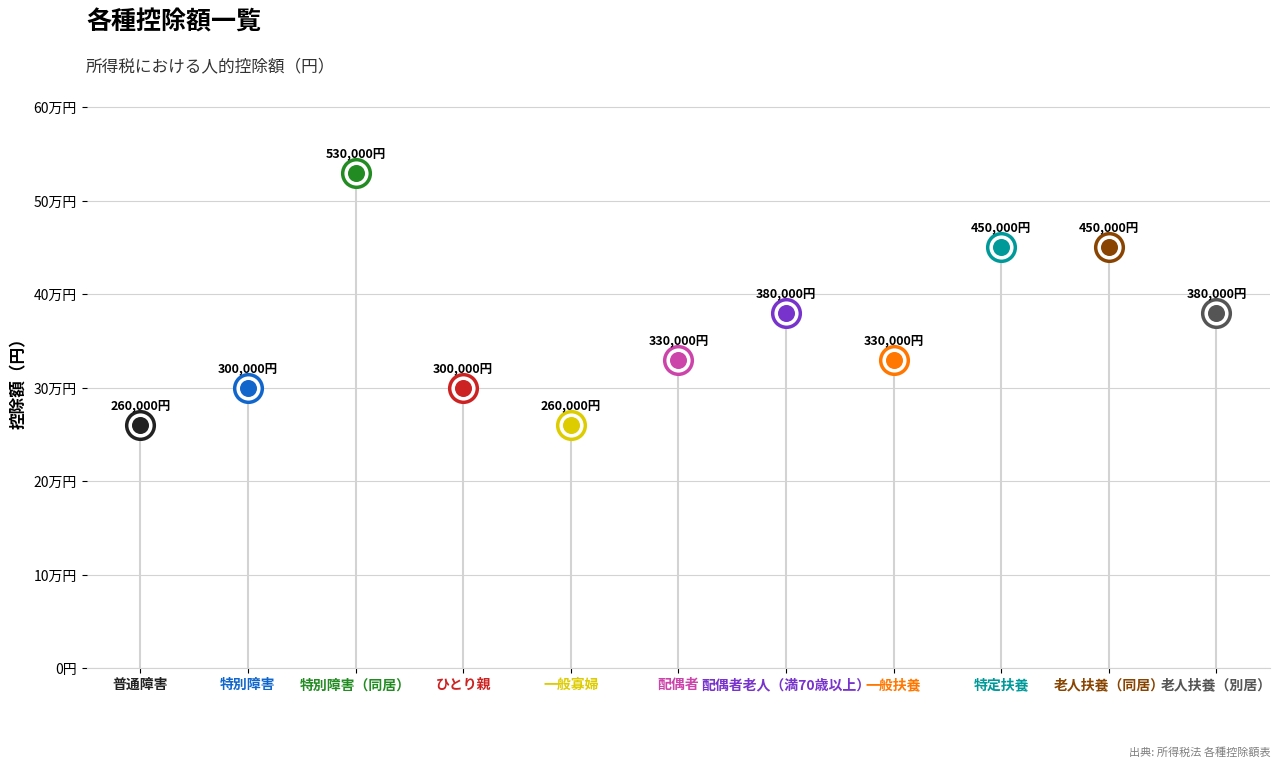

What is the change in value from 特別障害（同居） to 配偶者?

-200000